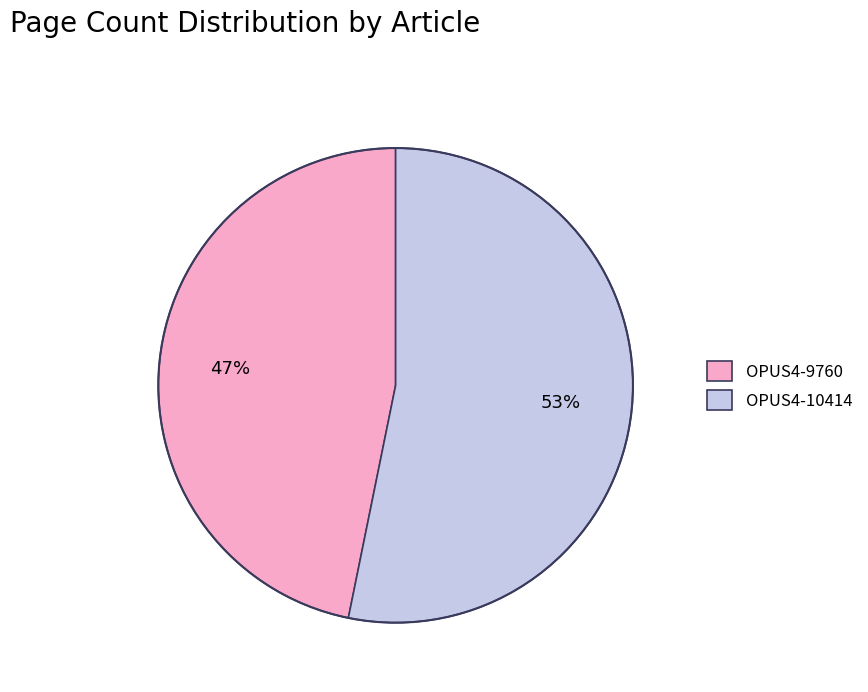

Is the sum of OPUS4-9760 and OPUS4-10414 greater than half?

Yes